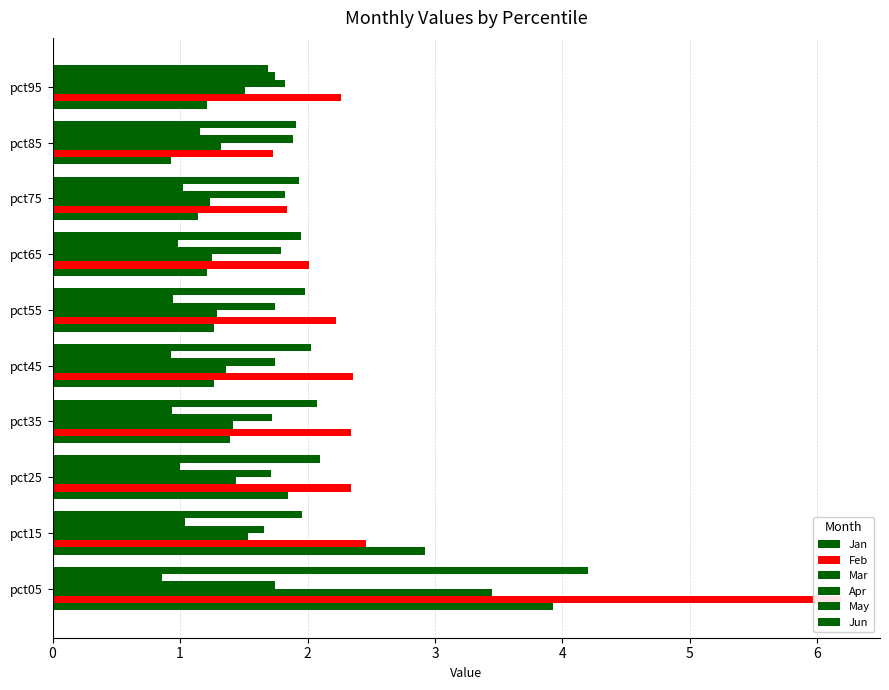

What is the maximum value shown in the chart?

6.2